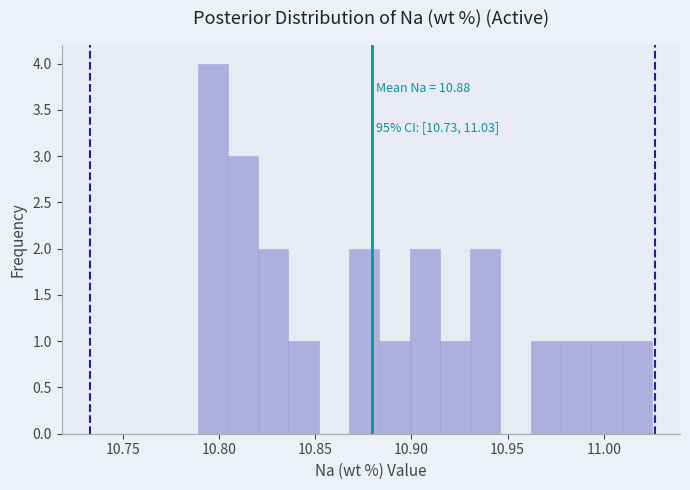

Read against the x-axis, roughly where is the centre of the tallest bar?

10.795